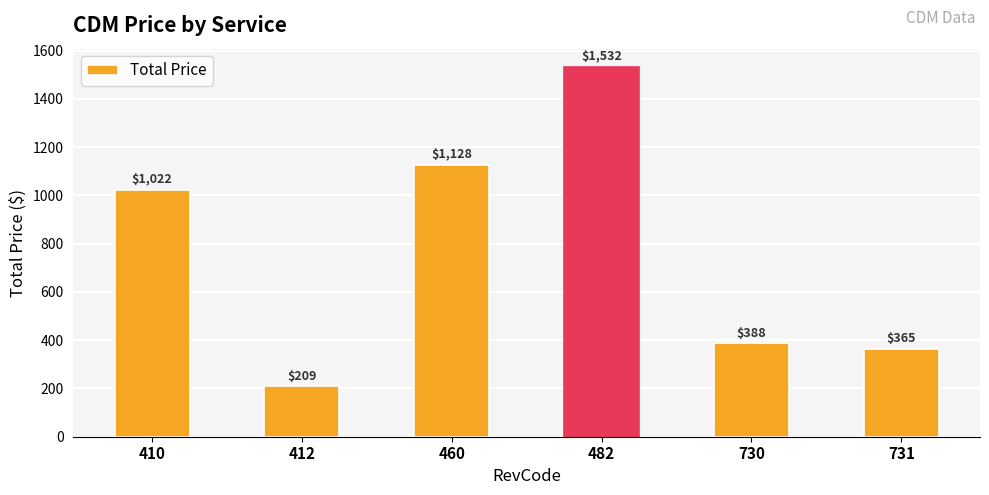

List the labels in order of value, largest first.

482, 460, 410, 730, 731, 412